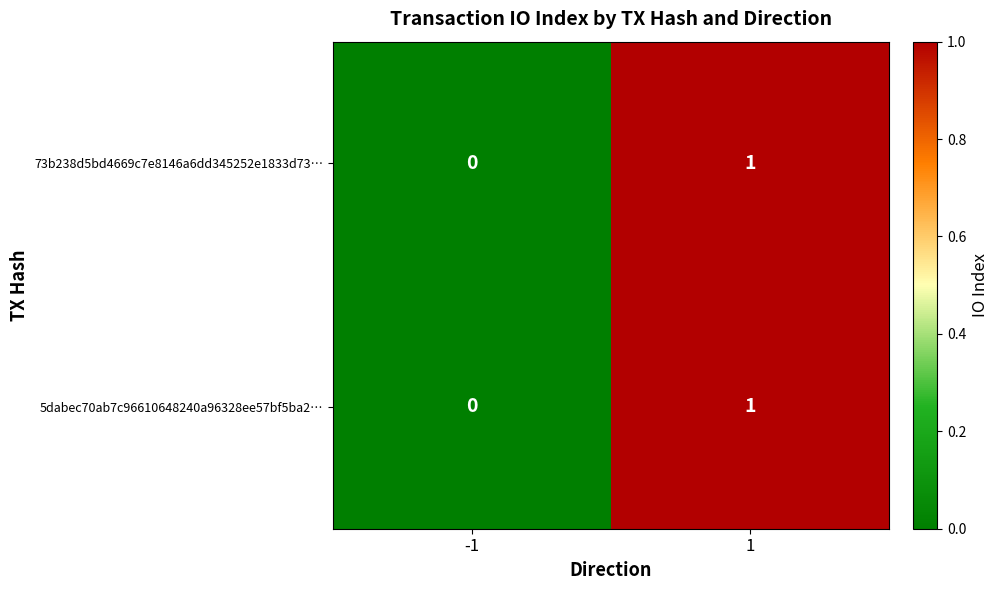

The 73b238d5bd4669c7e8146a6dd345252e1833d73… series shows 1 at 1. True or false?

True